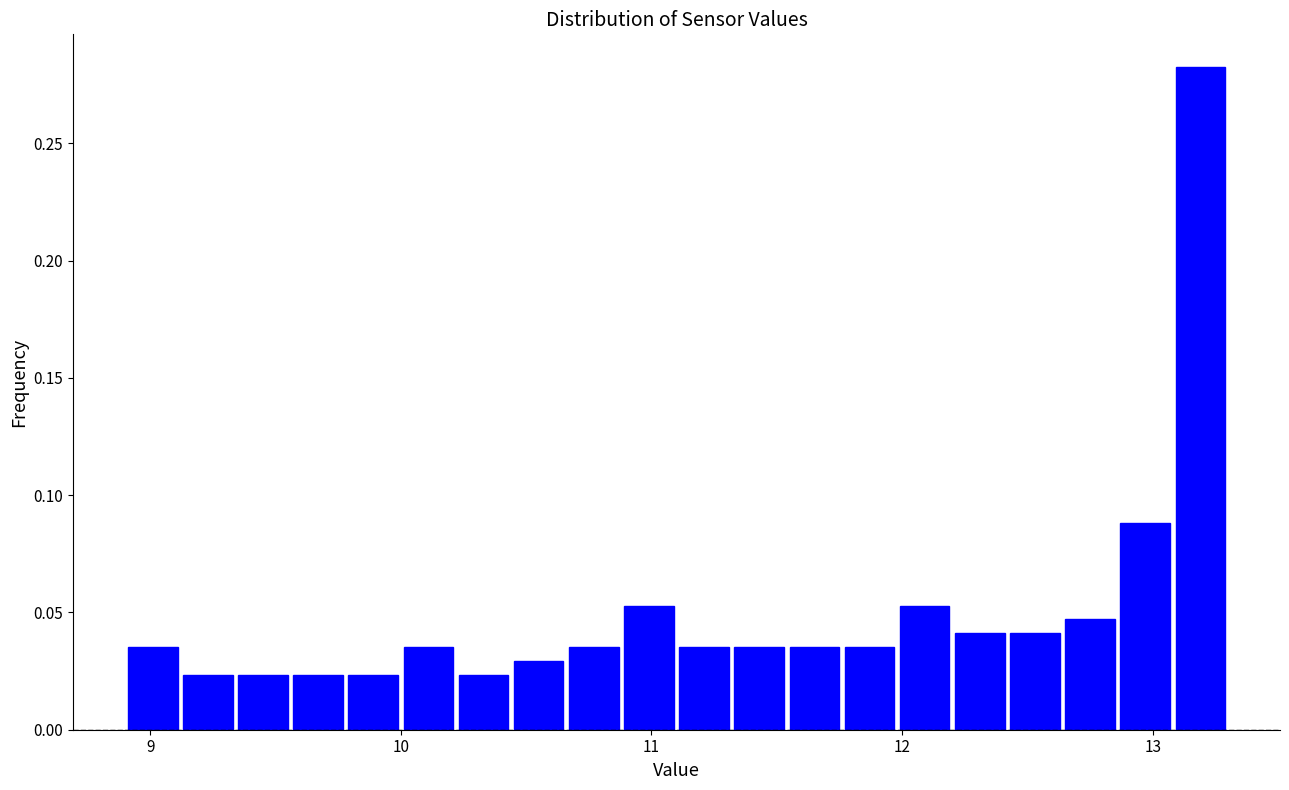

Around what value on the x-axis is the tallest bar? Give the approximate position of its centre, as read against the axis.

13.2